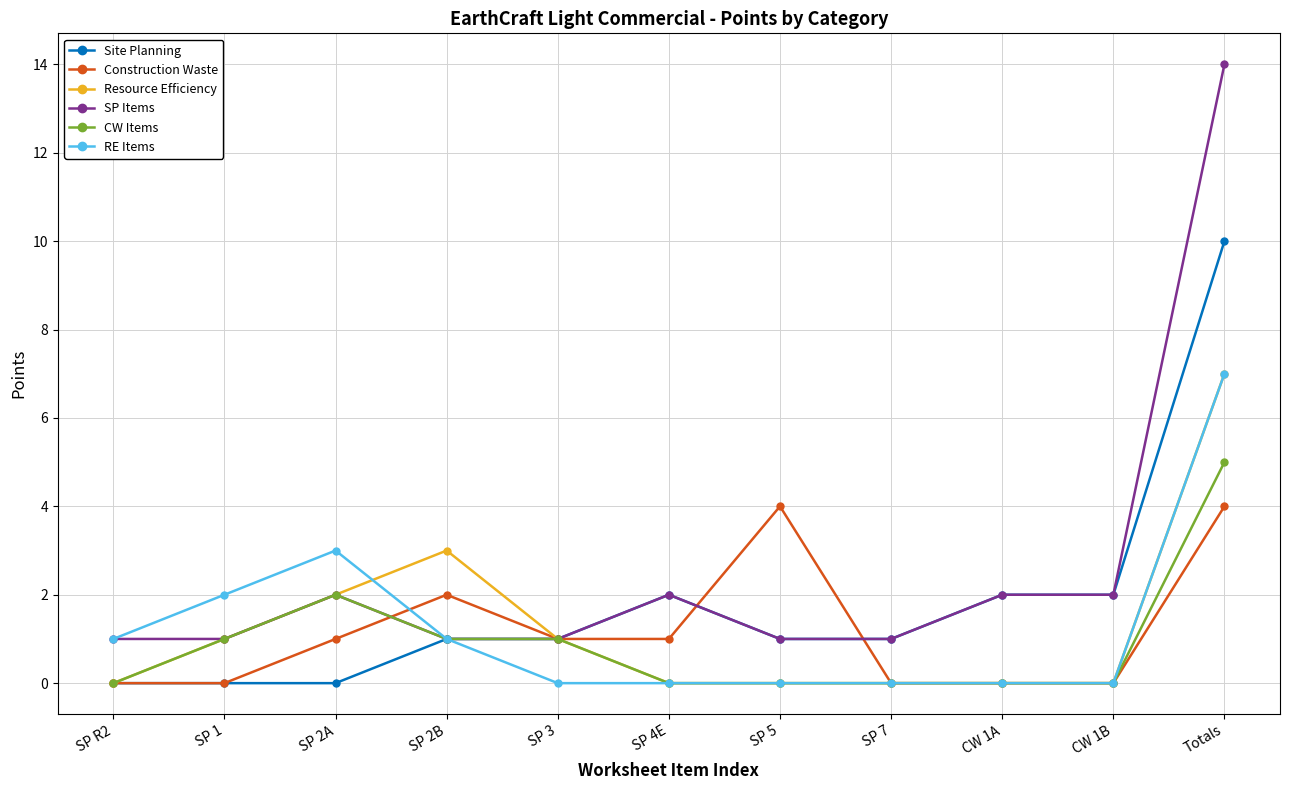

Which label corresponds to the largest value in the chart?

Totals